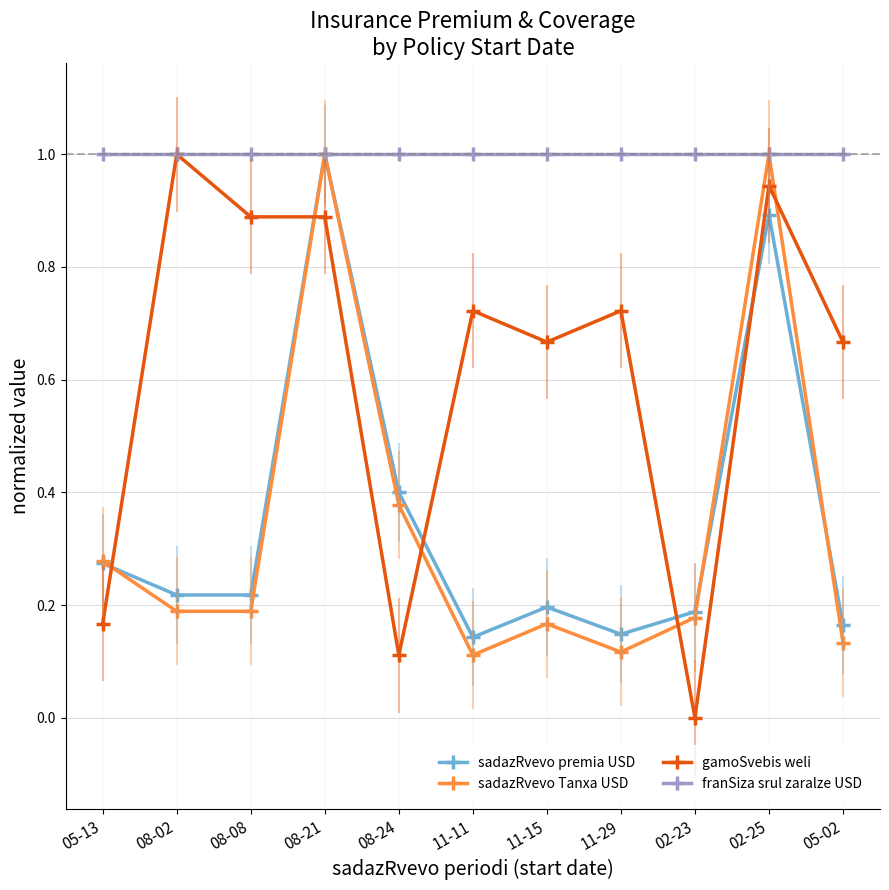

Which series changed the most between 08-08 and 11-15?

gamoSvebis weli